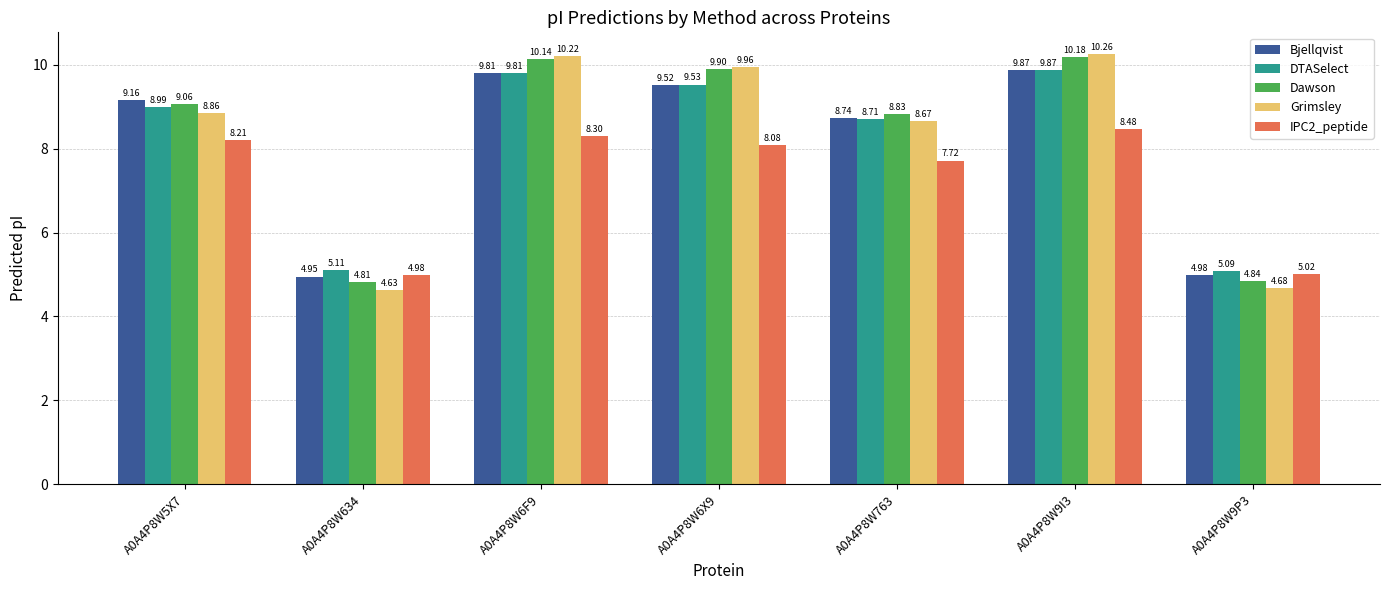

At which label is Grimsley closest to 7?

A0A4P8W763